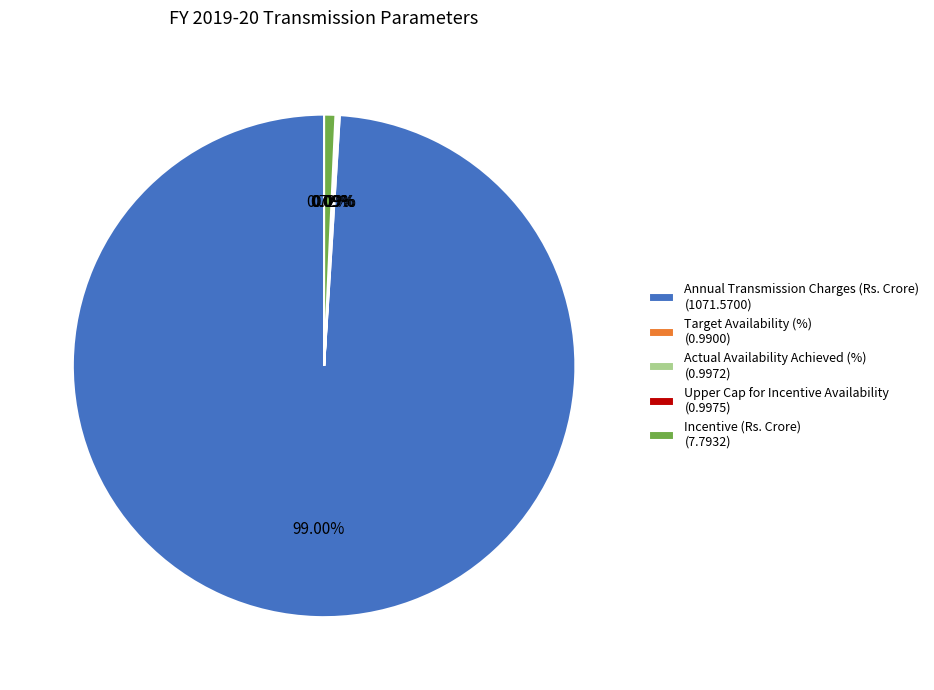

Is there a majority slice in this chart?

Yes